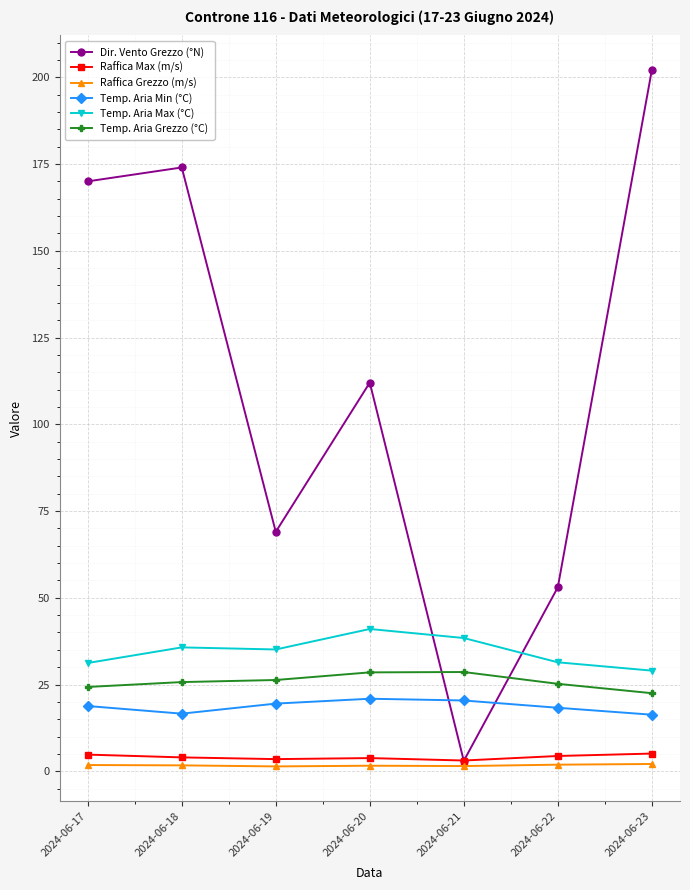

What is the difference between the Dir. Vento Grezzo (°N) values at 2024-06-18 and 2024-06-22?

121.0